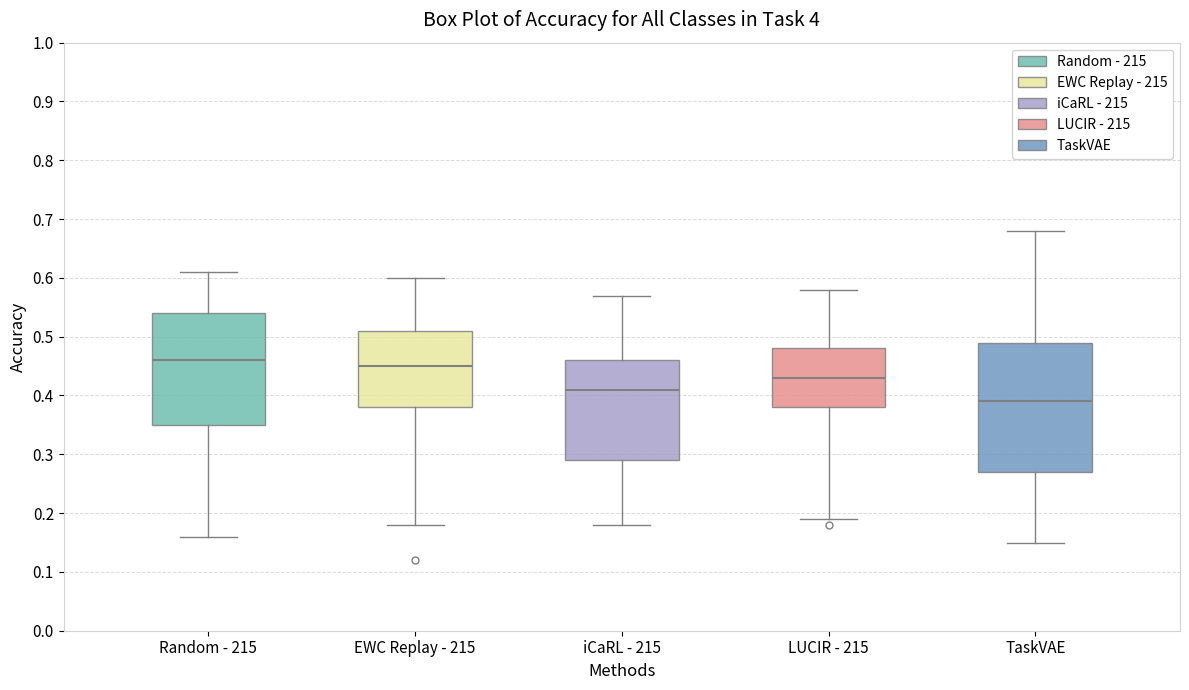

Which box is the tallest, from its lower edge to its upper edge?

TaskVAE